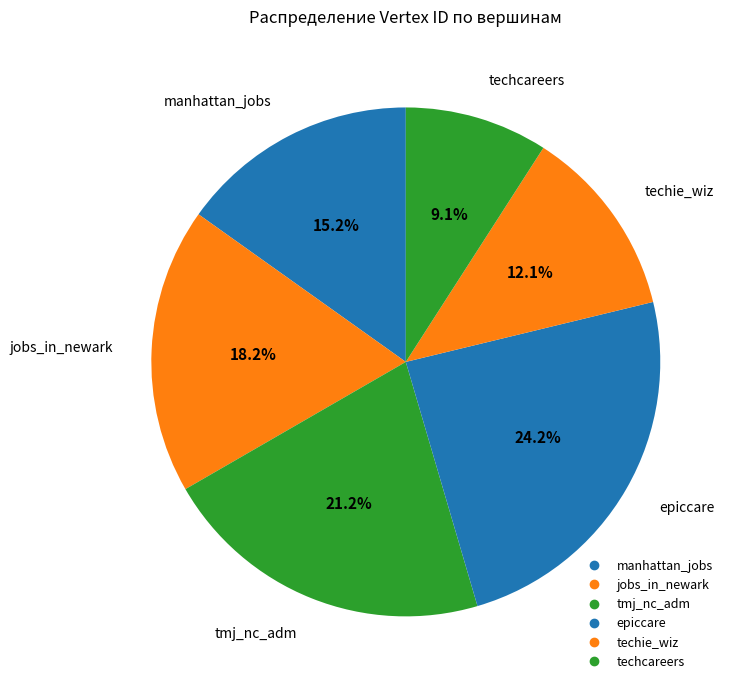

Rank the categories by value from lowest to highest.

techcareers, techie_wiz, manhattan_jobs, jobs_in_newark, tmj_nc_adm, epiccare